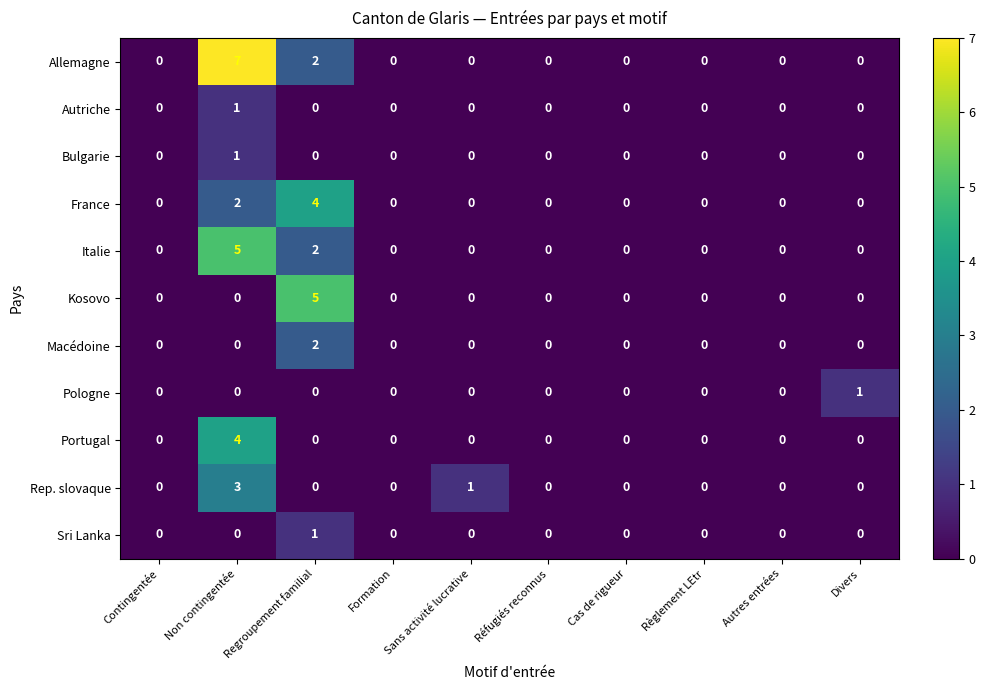

Read the Rep. slovaque value at Non contingentée.

3